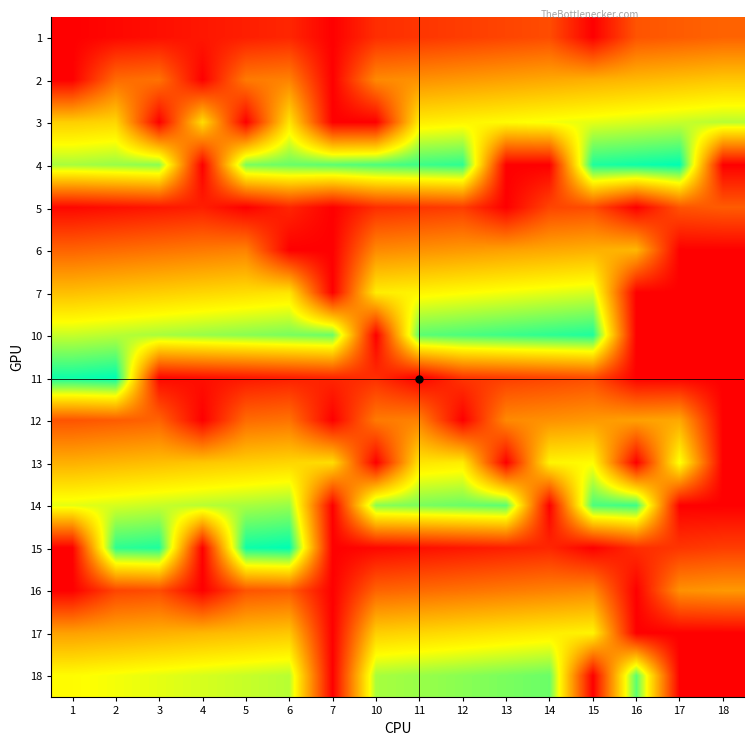

What is the difference between the highest and lowest values at 11?

46